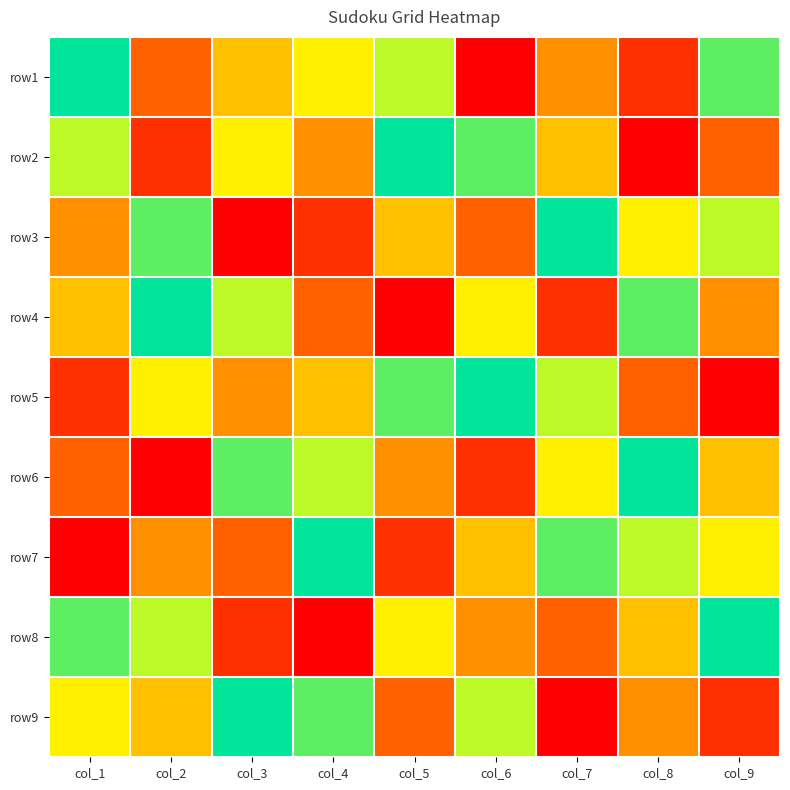

Which category has the highest value across all series?

col_1